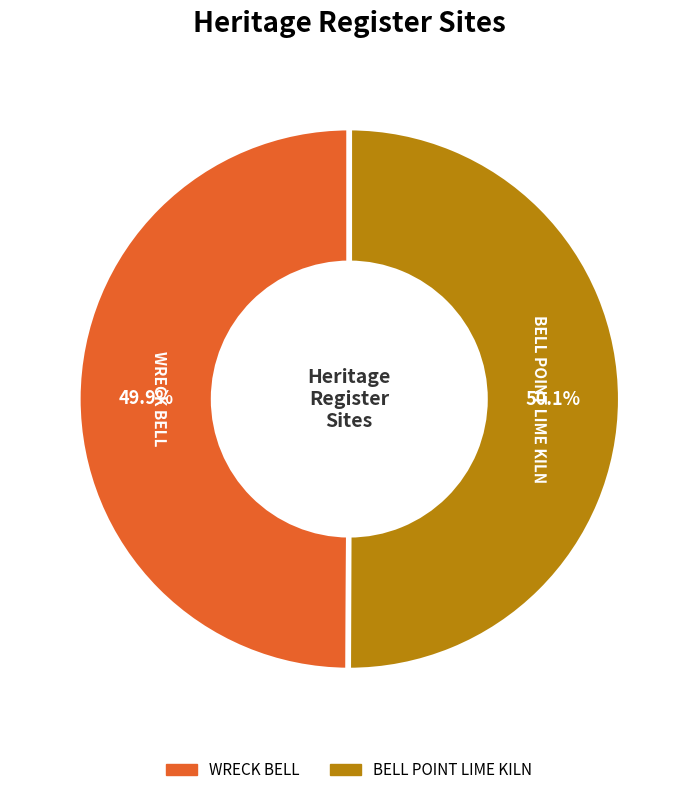

To the nearest percent, what portion does WRECK BELL represent?

50%